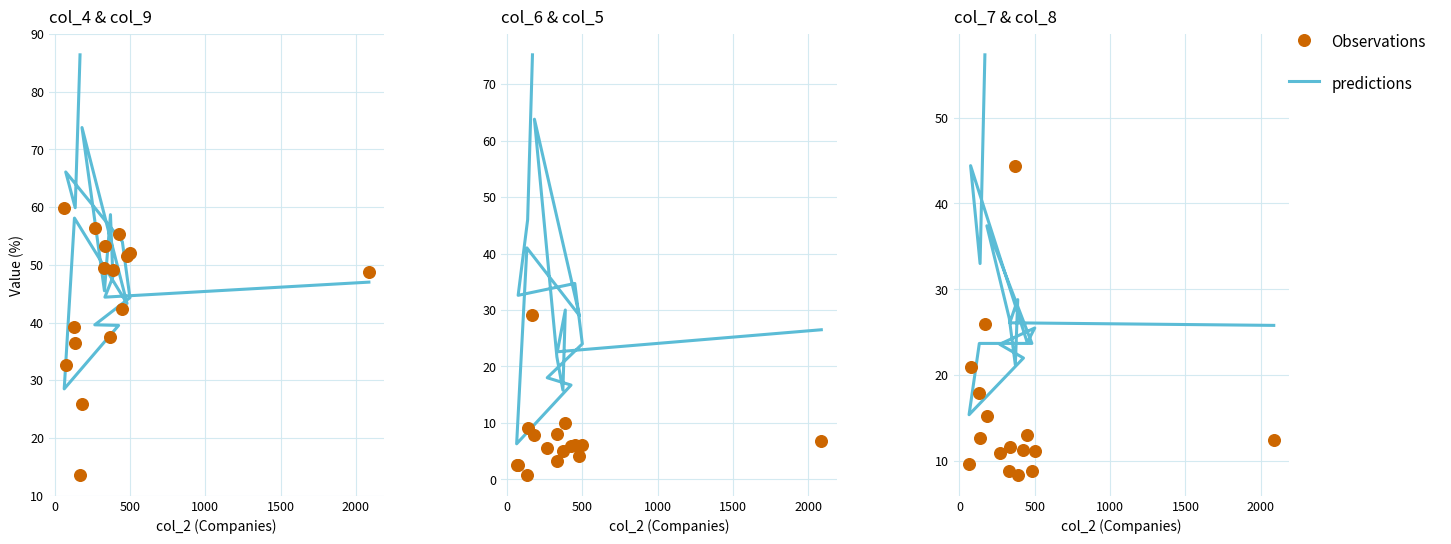

Which series reaches the maximum Y coordinate?

col_4 (line)